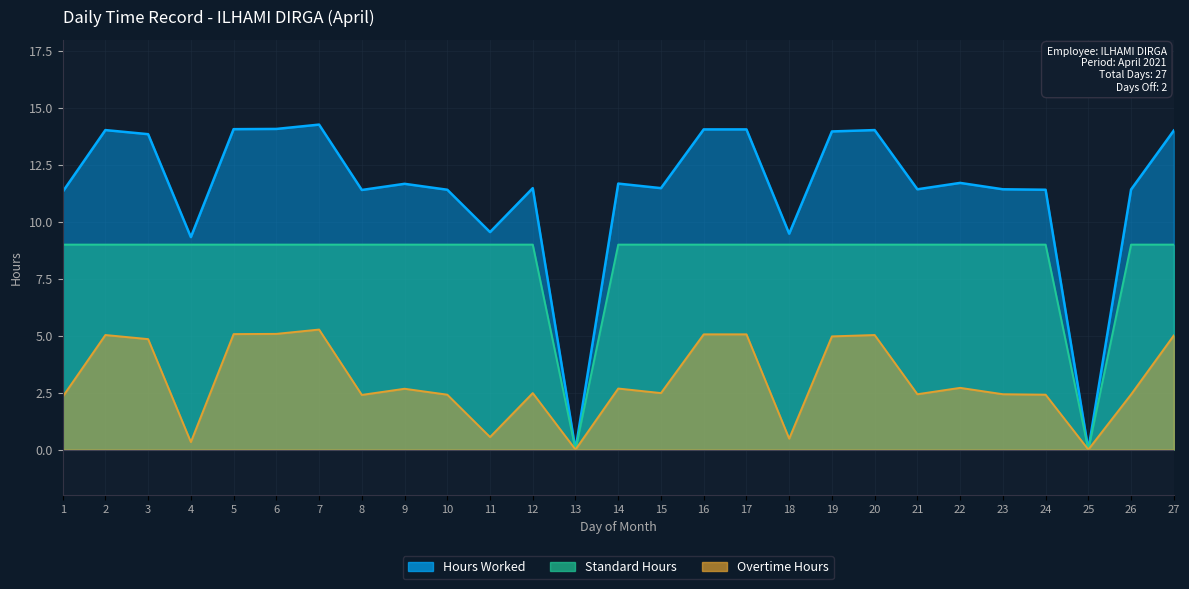

What is the value of the Overtime Hours point at the 18th from the left?

0.5